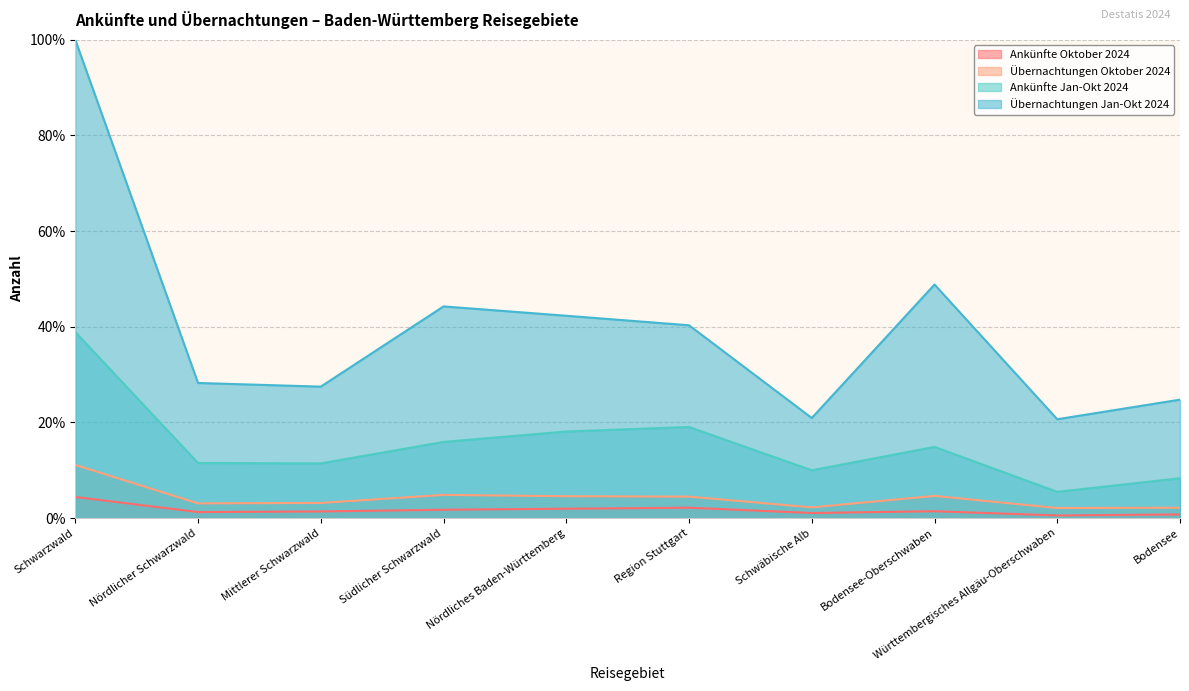

At how many categories does at least one series exceed 89?

1